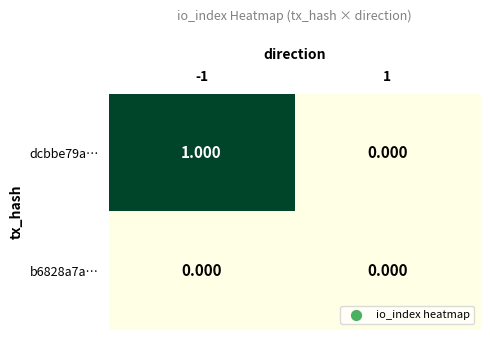

Is the value of b6828a7a… at 1 greater than the value of dcbbe79a… at -1?

No